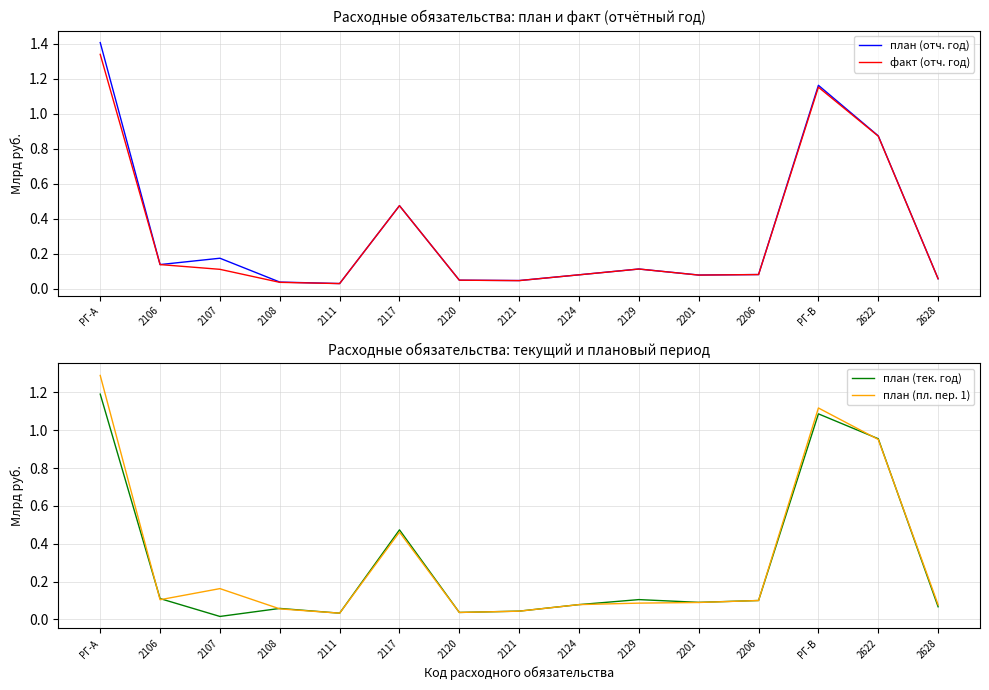

What is the difference between the second highest and minimum values in the план (отч. год) series?

1.1